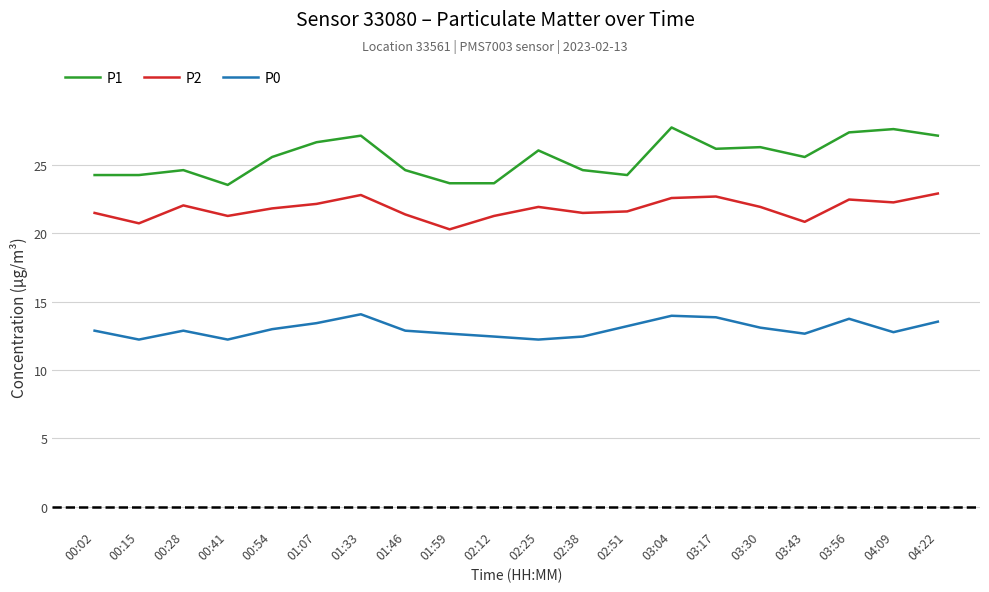

True or false: P0 and P2 intersect in this chart.

False